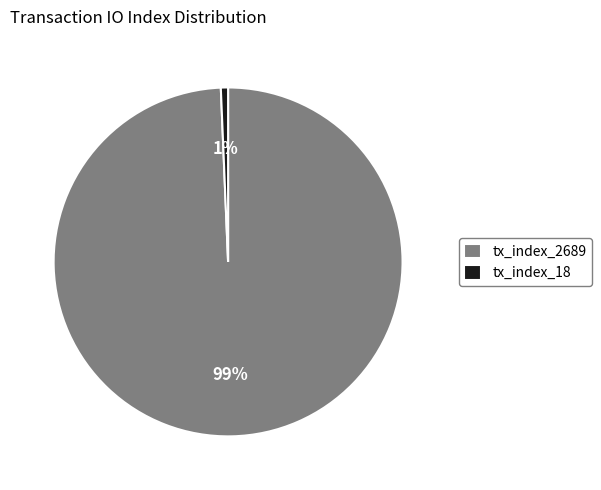

How many slices are in this pie chart?

2